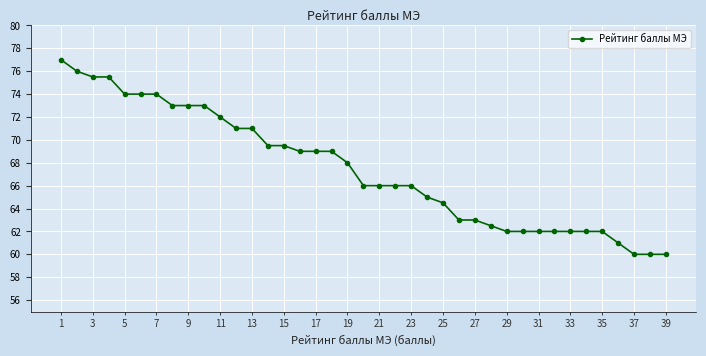

What is the average value?

67.4